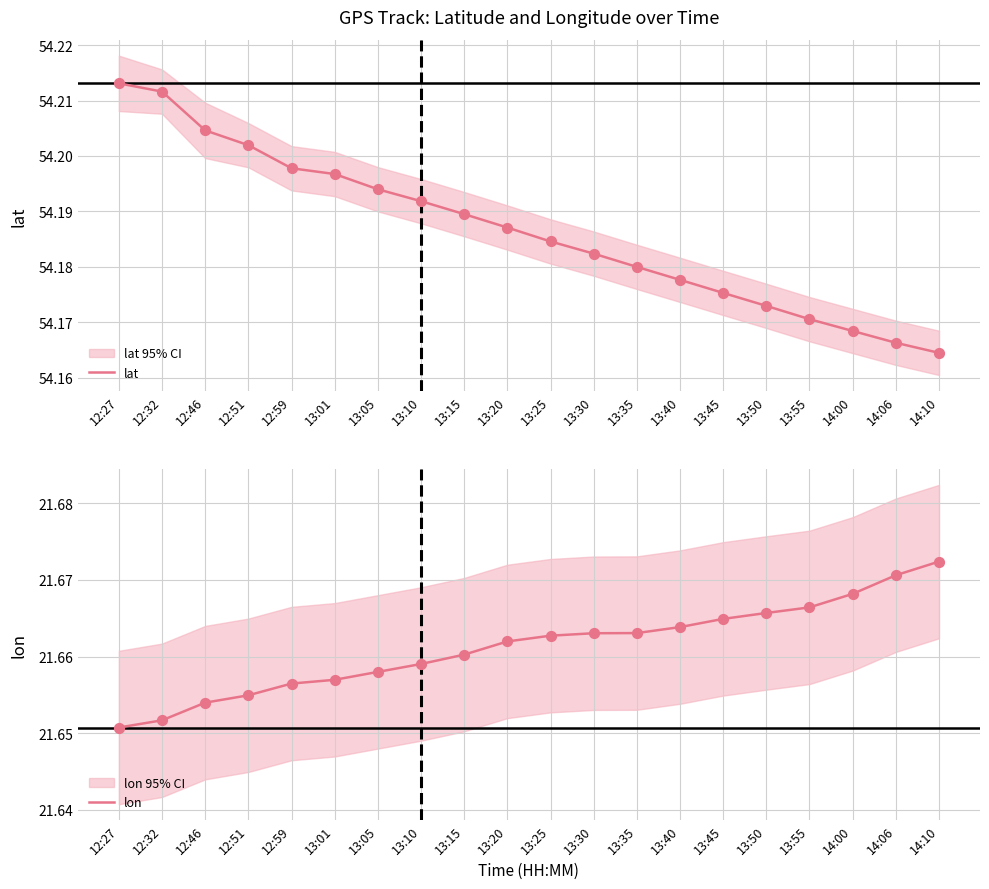

At which category is the sum across all series the highest?

12:27